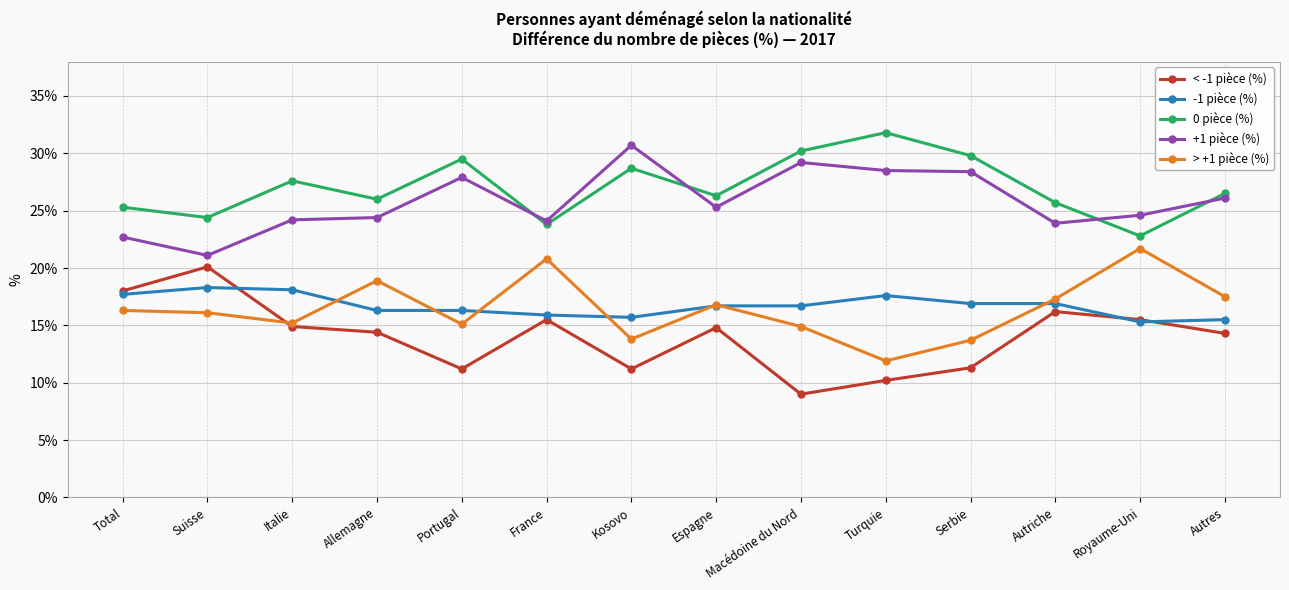

What is the spread (max minus min) of values at Espagne?

11.5